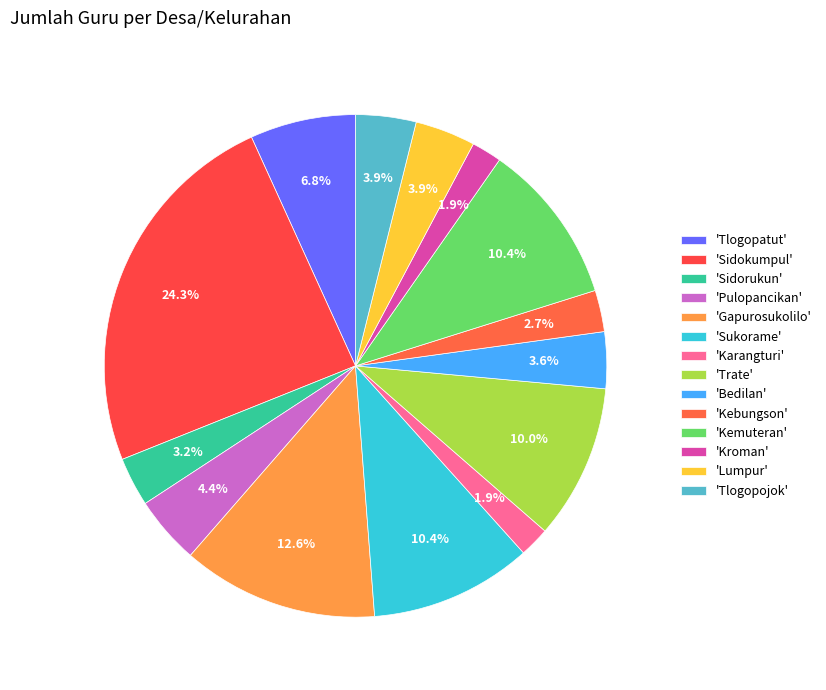

How many segments does this pie chart have?

14